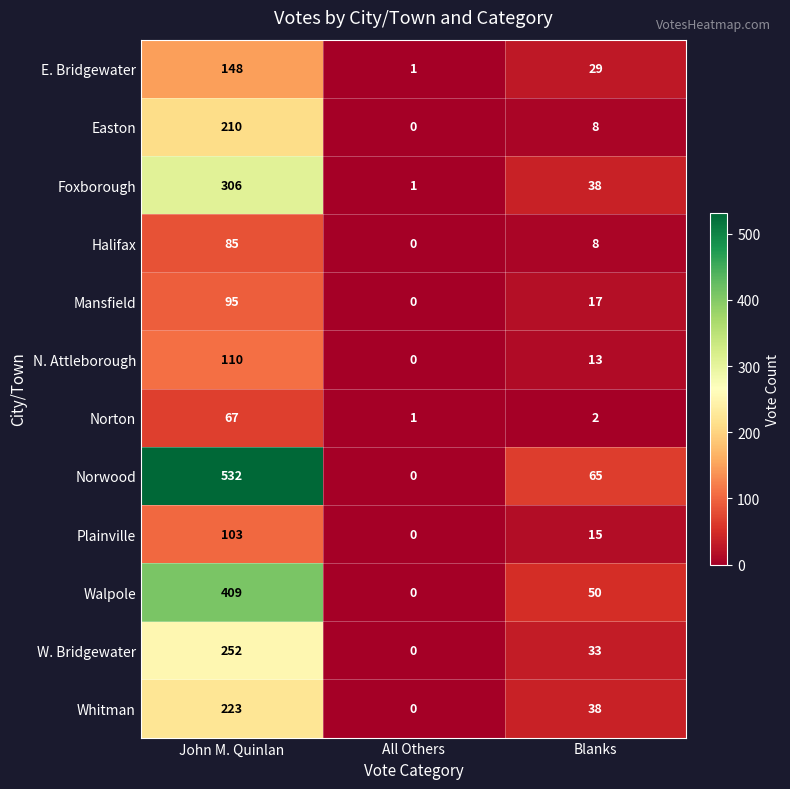

What is the difference between the Foxborough values at John M. Quinlan and All Others?

305